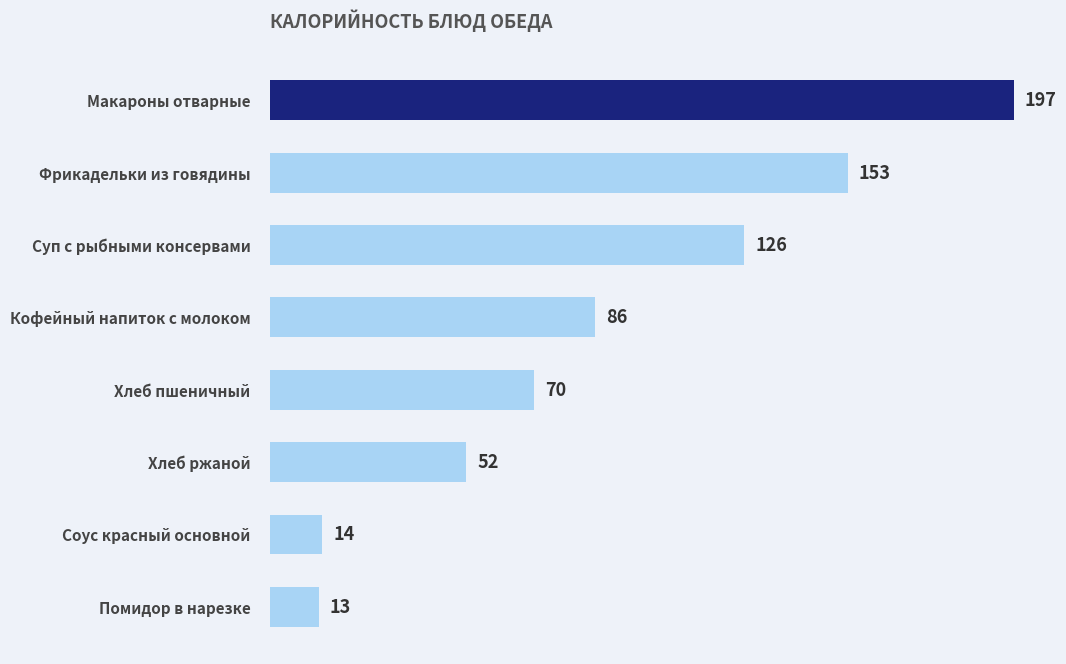

The value at Суп с рыбными консервами is 125.5. True or false?

True